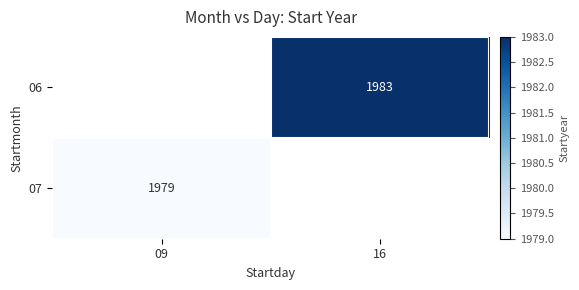

The 06 series shows 2884.9 at 16. True or false?

False